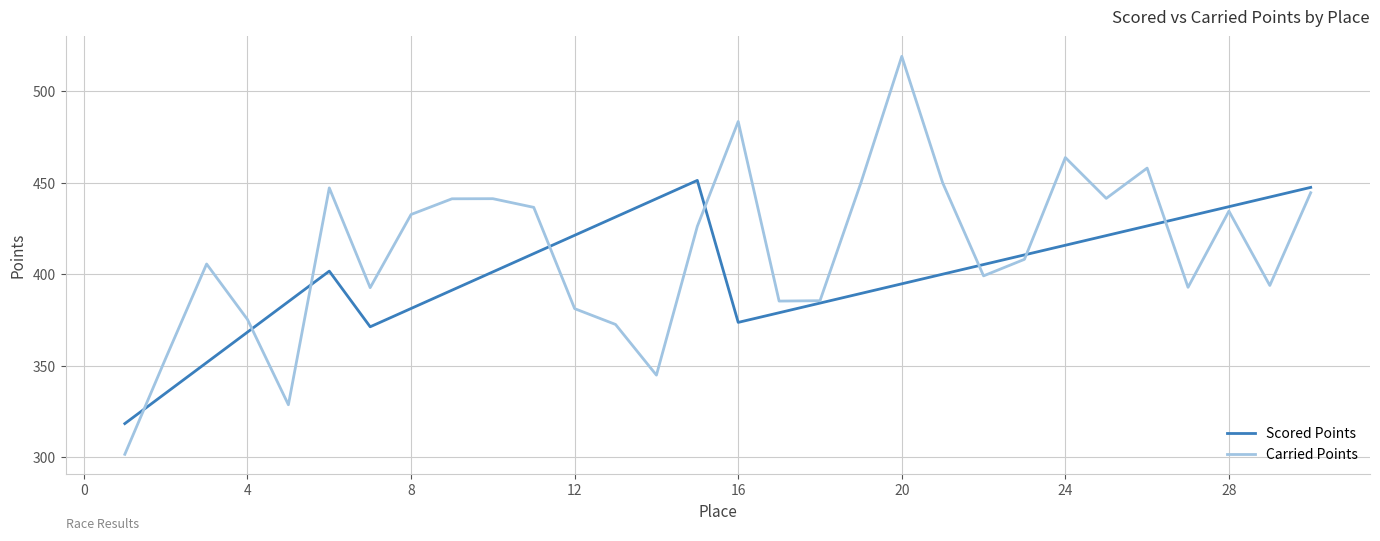

Which series has the largest range (max minus min)?

Carried Points